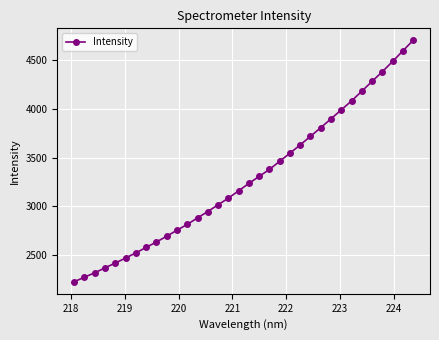

What is the greatest value displayed?

4705.6